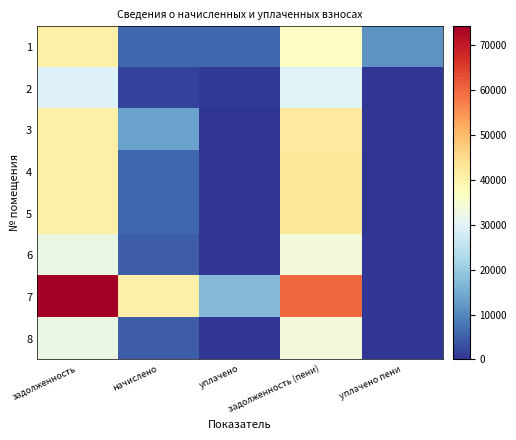

Reading left to right, list all the values displayed in this chart.

1: задолженность=40815.3	начислено=6027.8	уплачено=6000.0	задолженность (пени)=36318.7	уплачено пени=11402.7
2: задолженность=29327.7	начислено=1571.2	уплачено=609.9	задолженность (пени)=29798.1	уплачено пени=0.0
3: задолженность=40762.3	начислено=13426.9	уплачено=0.0	задолженность (пени)=42263.8	уплачено пени=0.0
4: задолженность=40799.5	начислено=6011.5	уплачено=0.0	задолженность (пени)=42302.4	уплачено пени=0.0
5: задолженность=40799.5	начислено=6011.5	уплачено=0.0	задолженность (пени)=42302.4	уплачено пени=0.0
6: задолженность=32419.4	начислено=4776.7	уплачено=0.0	задолженность (пени)=33613.6	уплачено пени=0.0
7: задолженность=74166.2	начислено=40607.3	уплачено=16968.1	задолженность (пени)=59930.0	уплачено пени=0.0
8: задолженность=32419.4	начислено=4776.7	уплачено=0.0	задолженность (пени)=33613.6	уплачено пени=0.0